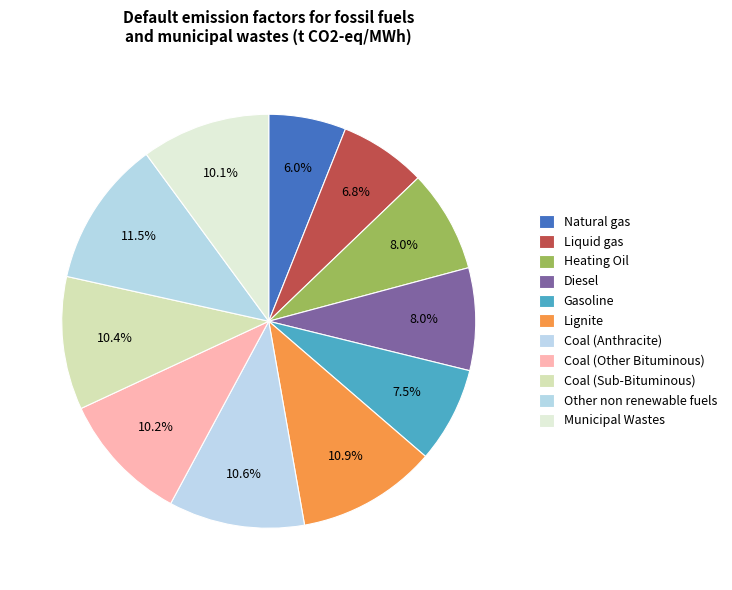

How many slices are in this pie chart?

11